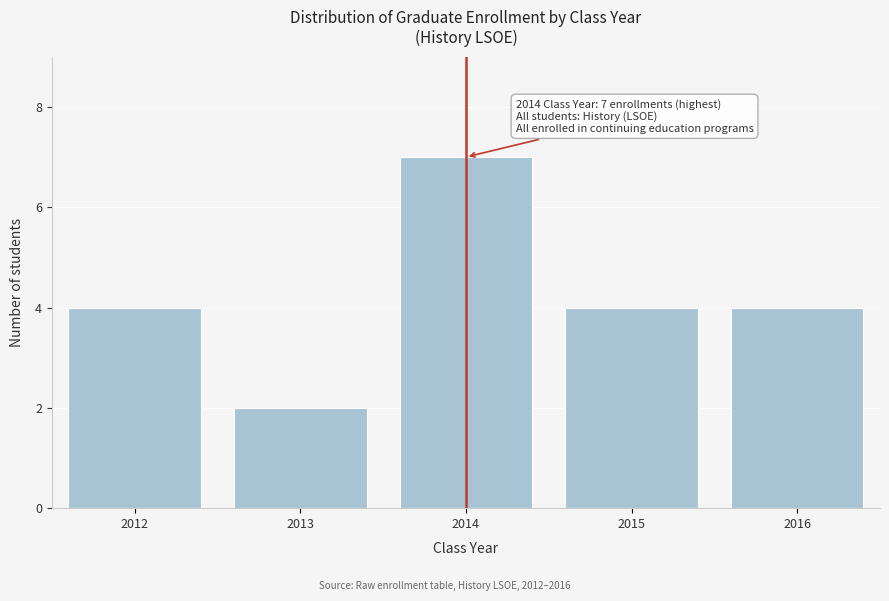

Reading left to right, list all the values displayed in this chart.

2012=4	2013=2	2014=7	2015=4	2016=4